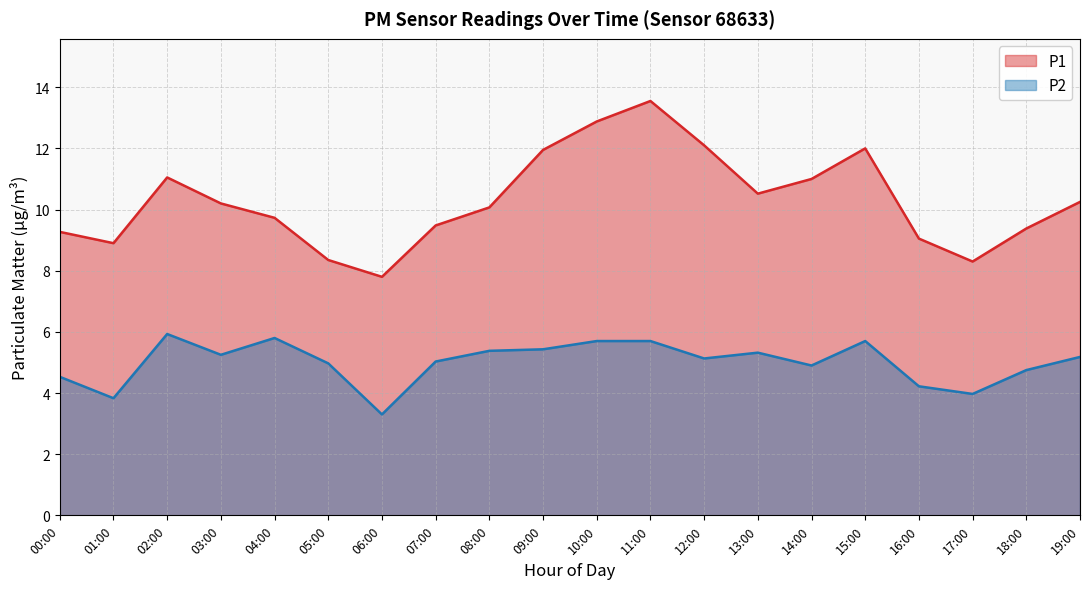

True or false: P2 has more than 1 points higher than both neighbors.

True